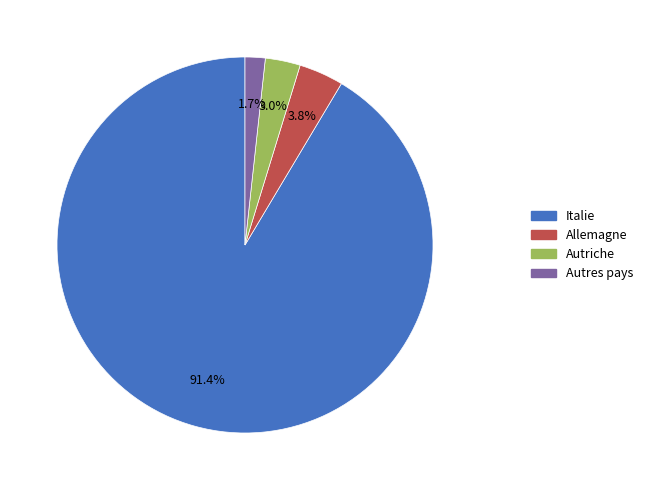

Is the sum of Allemagne and Italie greater than half?

Yes